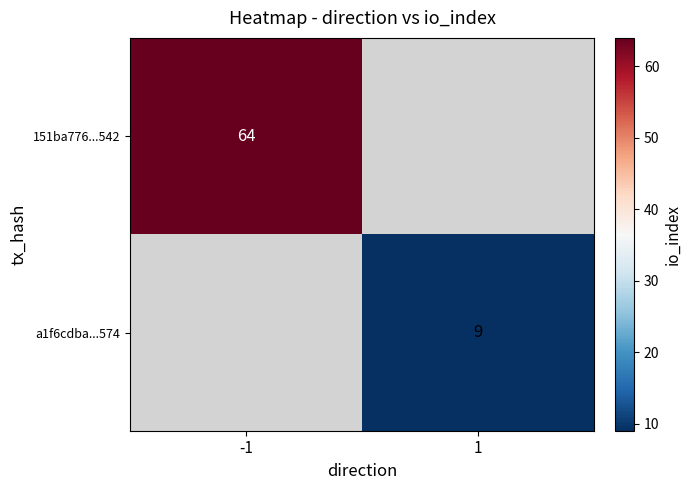

True or false: a1f6cdba...574 has a value of 16 at 1.

False